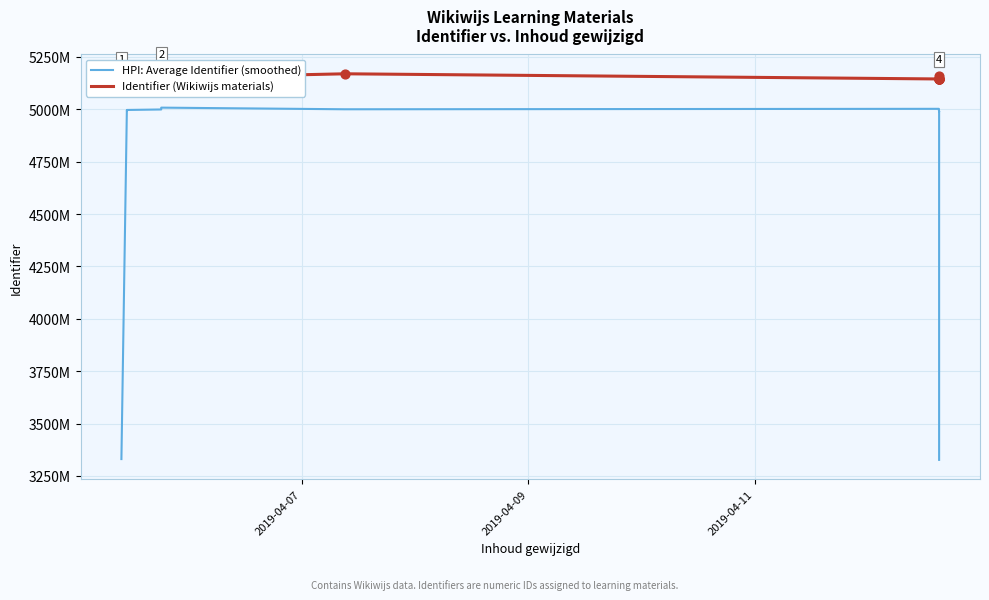

What are all the series names shown in the legend?

HPI: Average Identifier (smoothed), Identifier (Wikiwijs materials)